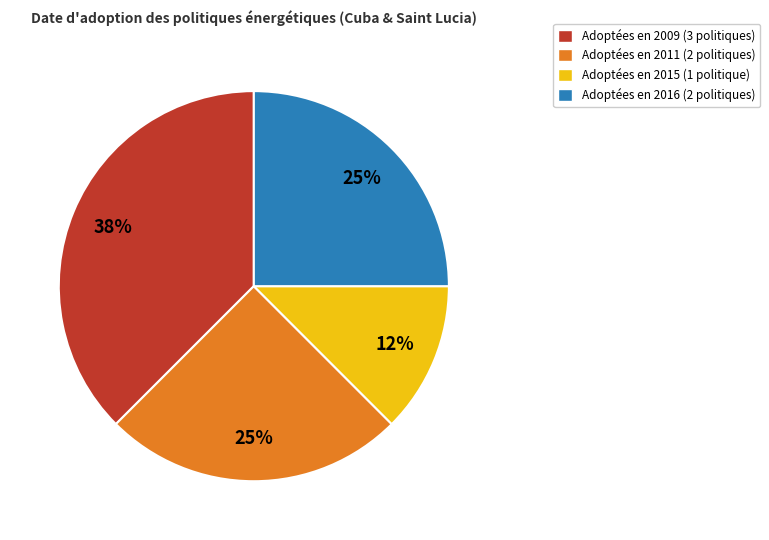

To the nearest percent, what is the average slice percentage?

25%